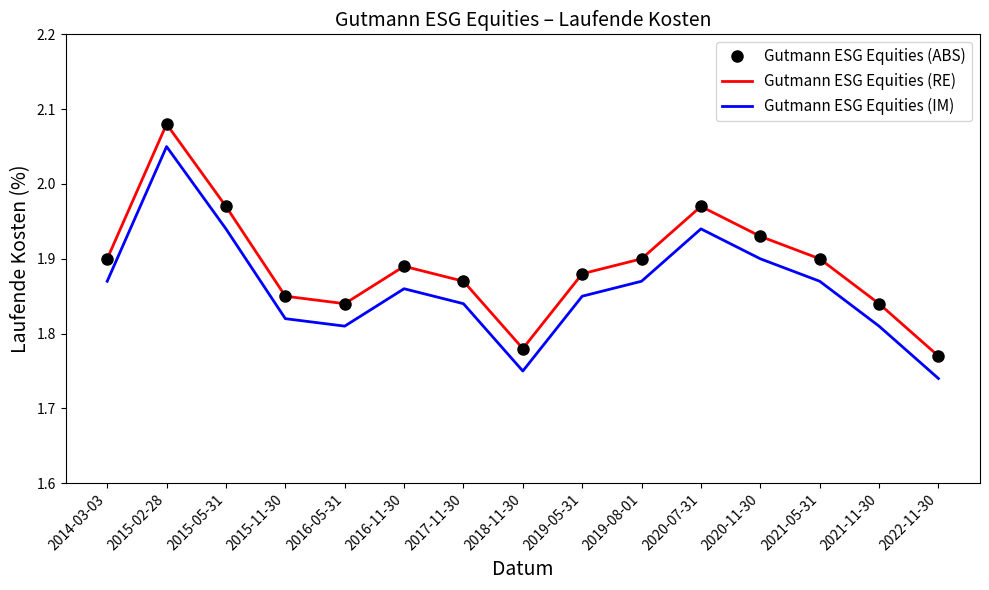

Reading left to right, transcribe all the data shown in this chart.

Gutmann ESG Equities (ABS): 2014-03-03=1.9	2015-02-28=2.1	2015-05-31=2.0	2015-11-30=1.9	2016-05-31=1.8	2016-11-30=1.9	2017-11-30=1.9	2018-11-30=1.8	2019-05-31=1.9	2019-08-01=1.9	2020-07-31=2.0	2020-11-30=1.9	2021-05-31=1.9	2021-11-30=1.8	2022-11-30=1.8
Gutmann ESG Equities (RE): 2014-03-03=1.9	2015-02-28=2.1	2015-05-31=2.0	2015-11-30=1.9	2016-05-31=1.8	2016-11-30=1.9	2017-11-30=1.9	2018-11-30=1.8	2019-05-31=1.9	2019-08-01=1.9	2020-07-31=2.0	2020-11-30=1.9	2021-05-31=1.9	2021-11-30=1.8	2022-11-30=1.8
Gutmann ESG Equities (IM): 2014-03-03=1.9	2015-02-28=2.1	2015-05-31=1.9	2015-11-30=1.8	2016-05-31=1.8	2016-11-30=1.9	2017-11-30=1.8	2018-11-30=1.8	2019-05-31=1.8	2019-08-01=1.9	2020-07-31=1.9	2020-11-30=1.9	2021-05-31=1.9	2021-11-30=1.8	2022-11-30=1.7